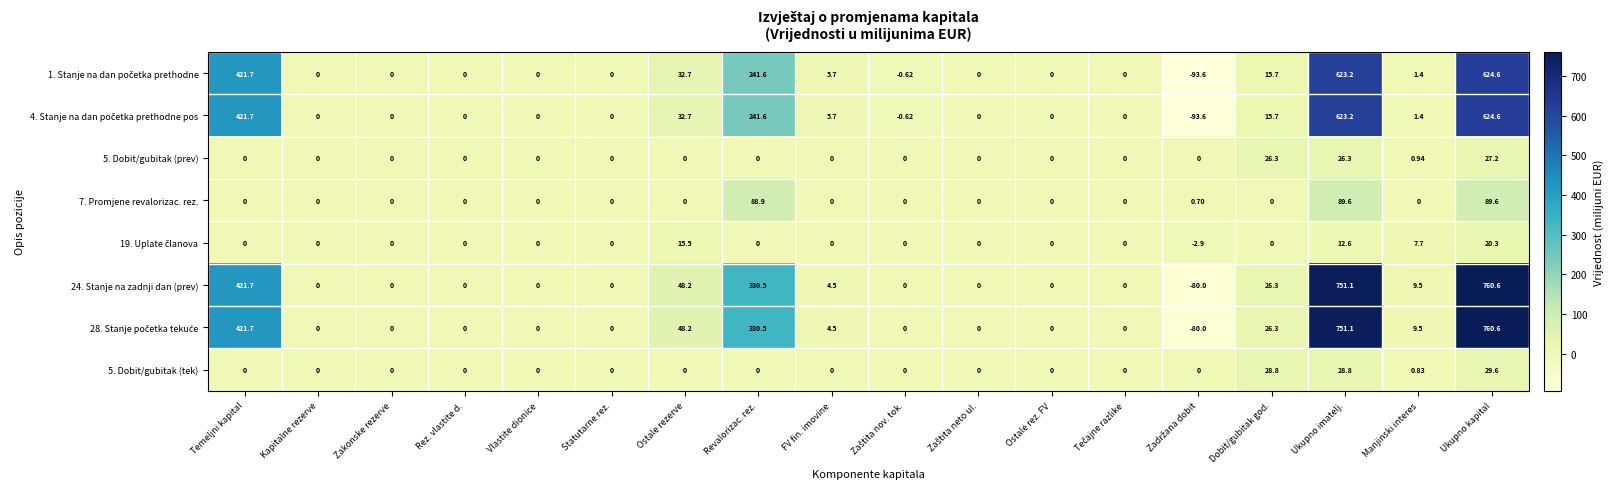

At which category is the sum across all series the highest?

Ukupno kapital